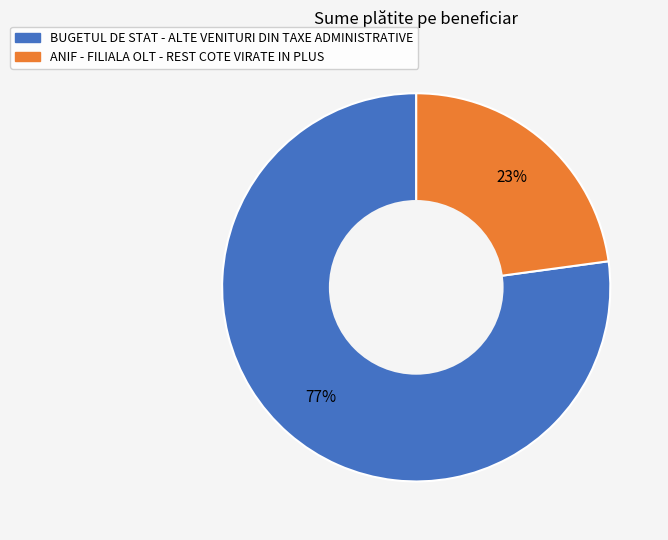

How many slices are in this pie chart?

2